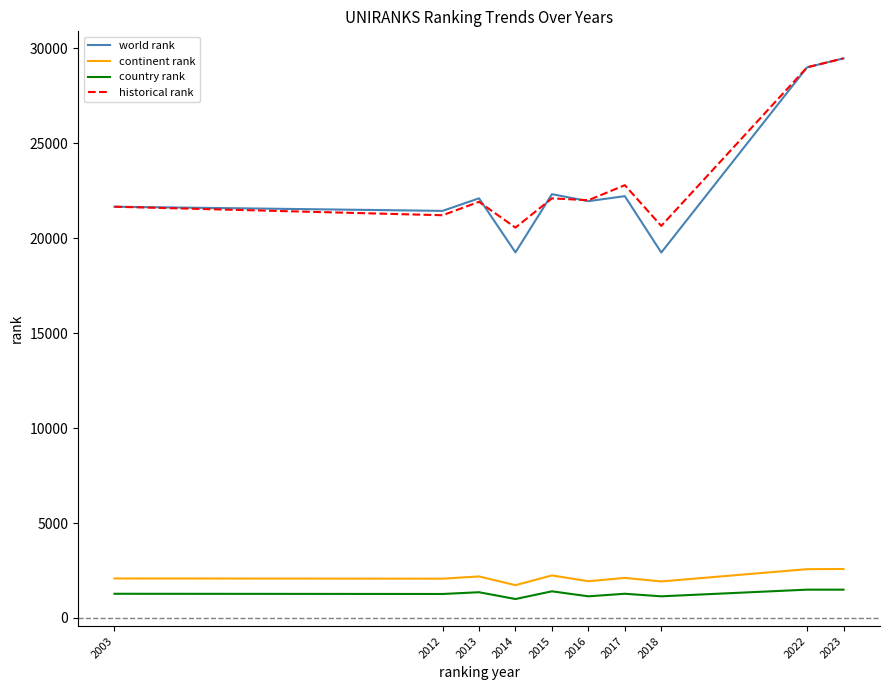

Is the value of historical rank at 2016 greater than the value of continent rank at 2014?

Yes